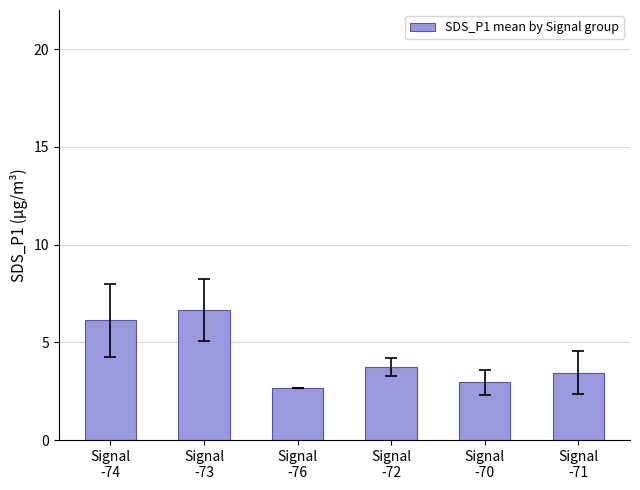

Count the number of data series in this chart.

1